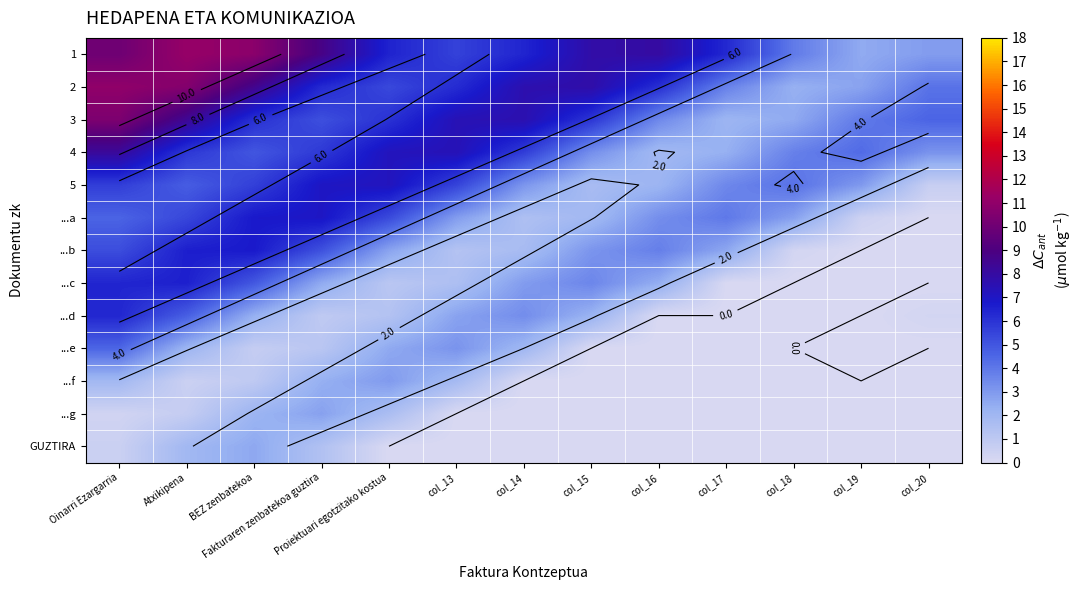

What is the difference between the highest and lowest values at Fakturaren zenbatekoa guztira?

7.9